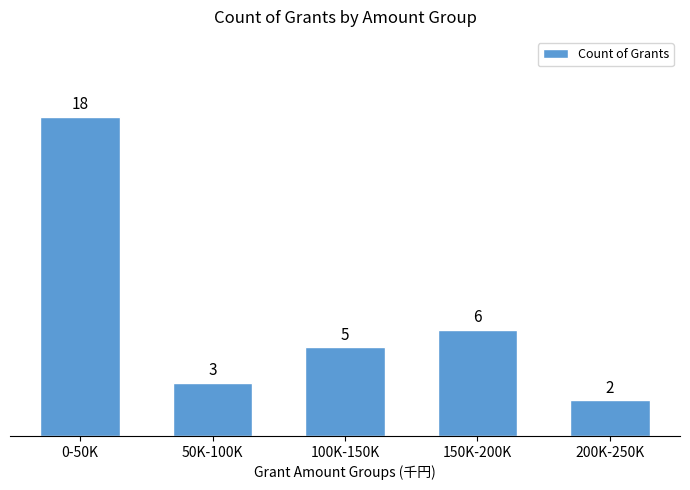

Reading left to right, what are all the values shown in this chart?

0-50K=18	50K-100K=3	100K-150K=5	150K-200K=6	200K-250K=2